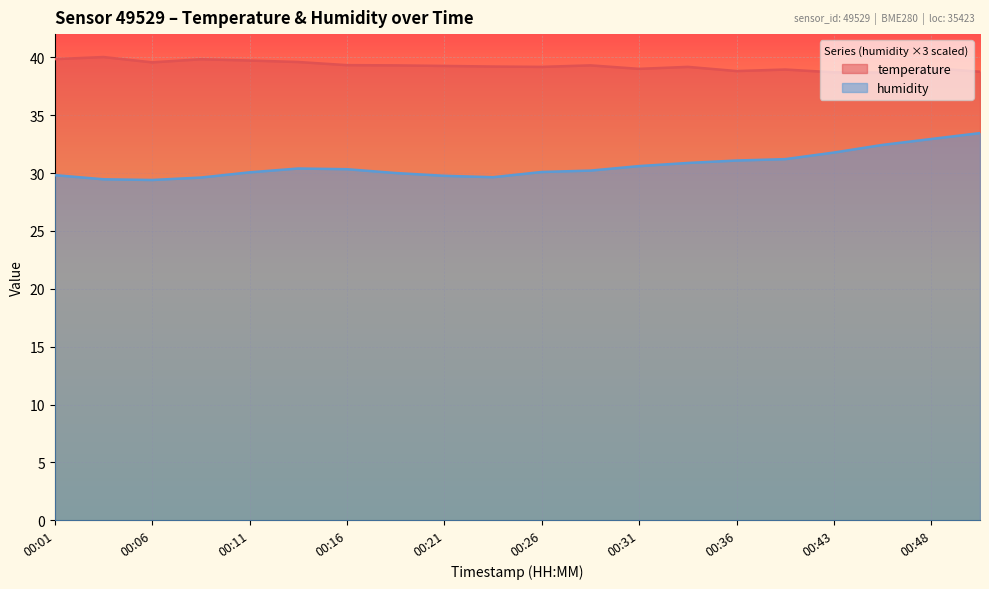

List the series in order of their overall mean, lowest first.

humidity, temperature